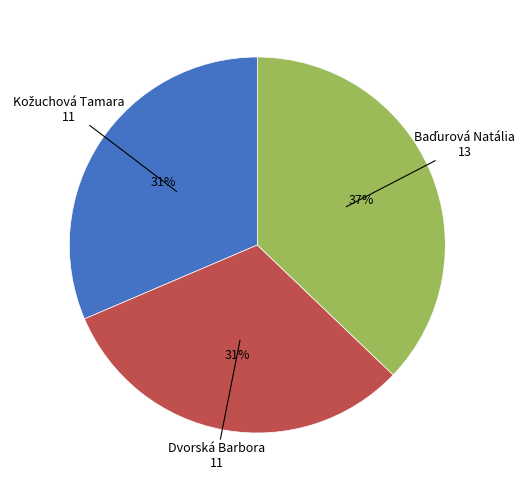

To the nearest percent, what is the difference between the largest and smallest slice percentages?

6%